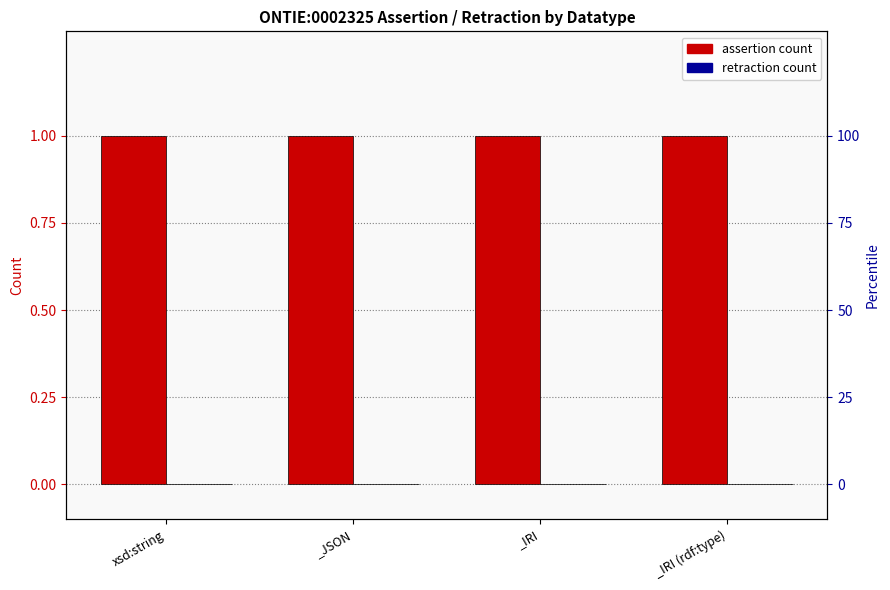

The assertion series shows 1 at xsd:string. True or false?

True